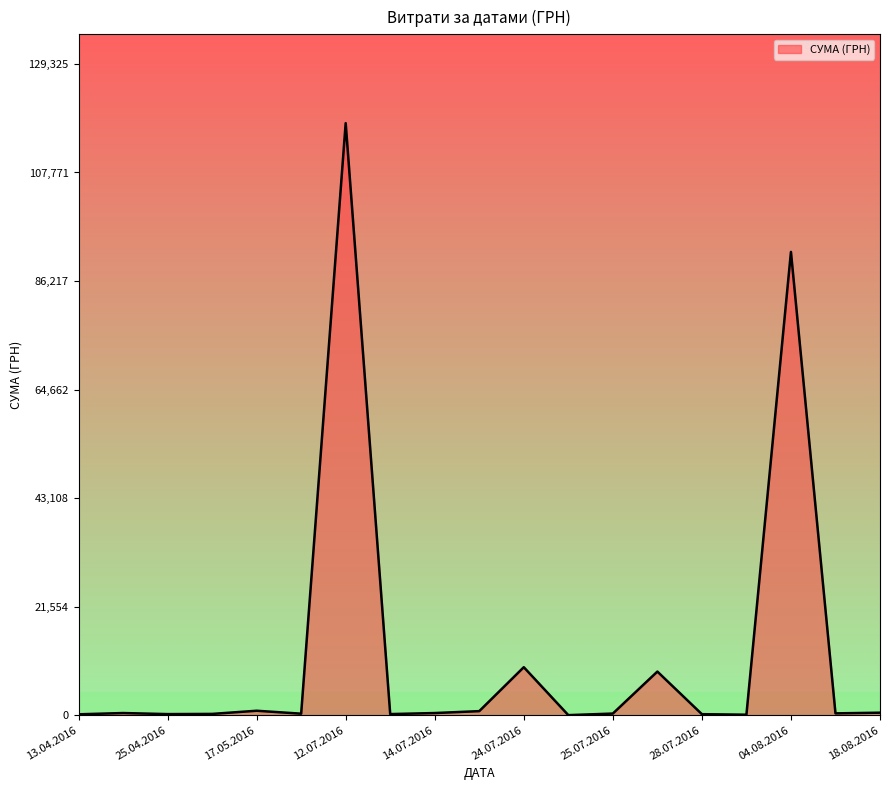

What is the difference between the maximum and minimum values?

117557.6